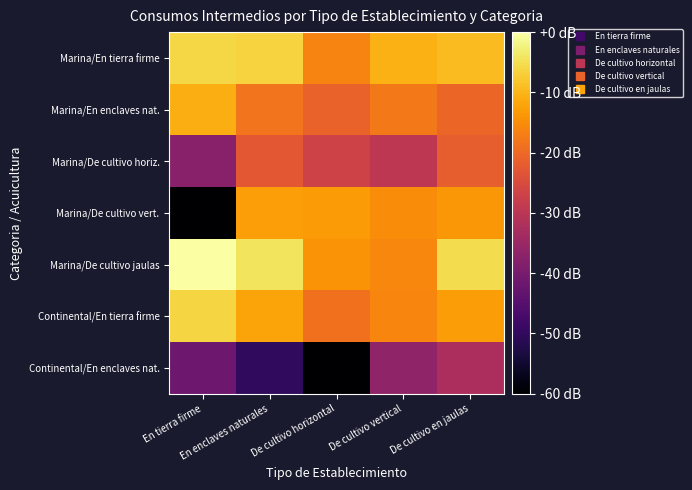

Which series has the largest range (max minus min)?

Marina/De cultivo vert.